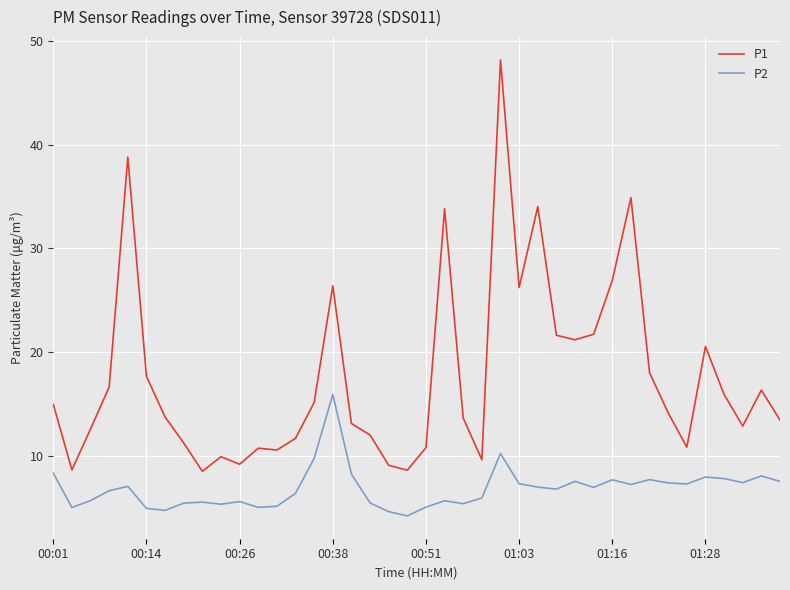

Which series has the widest spread of values?

P1